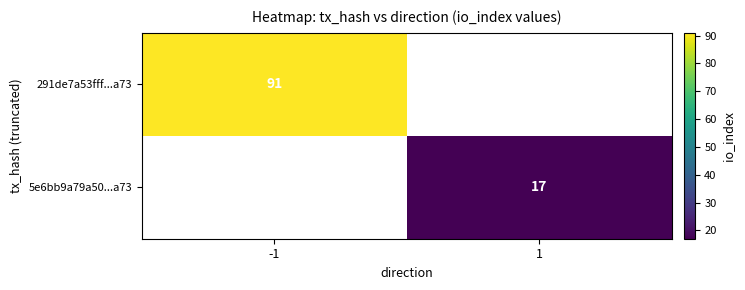

At which category does the chart reach its peak across all series?

-1